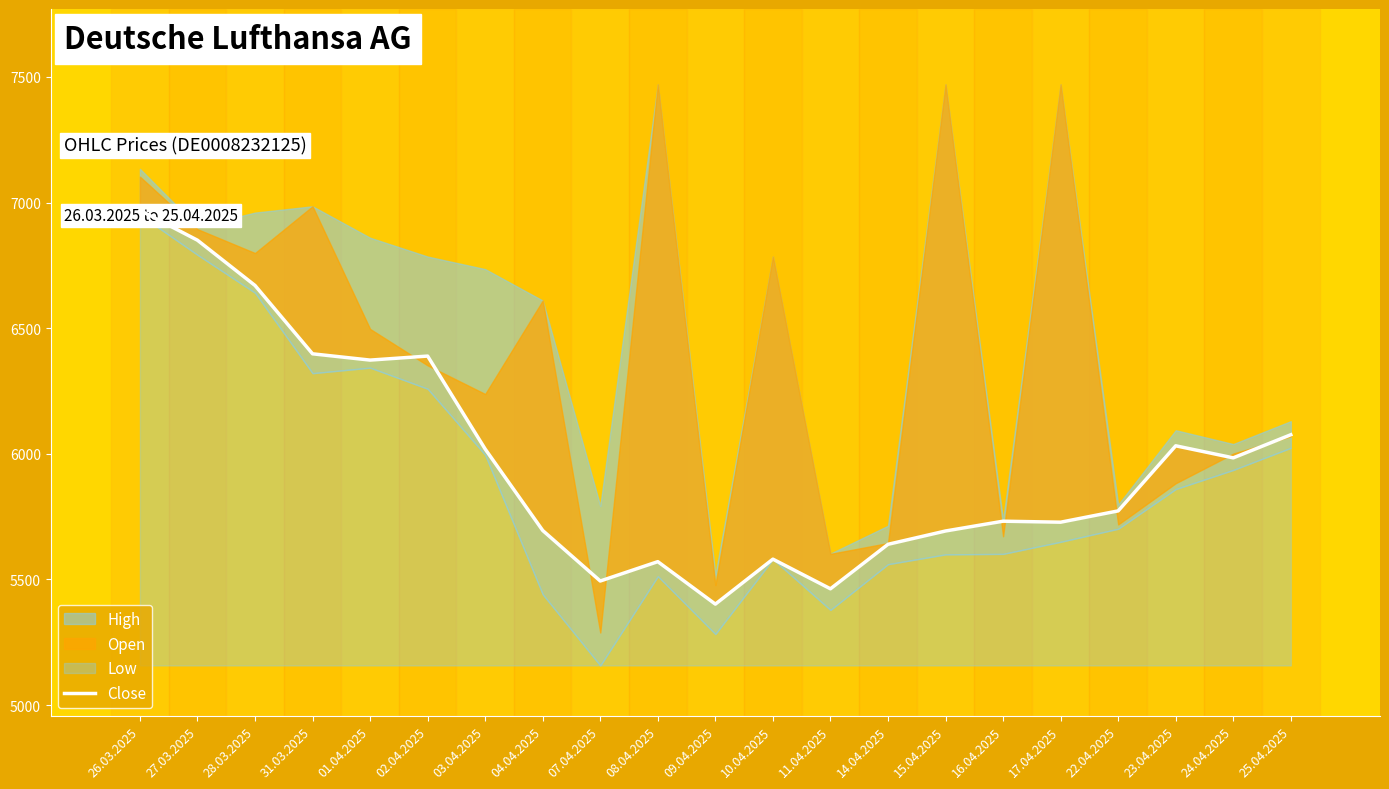

What is the greatest value displayed?

6969